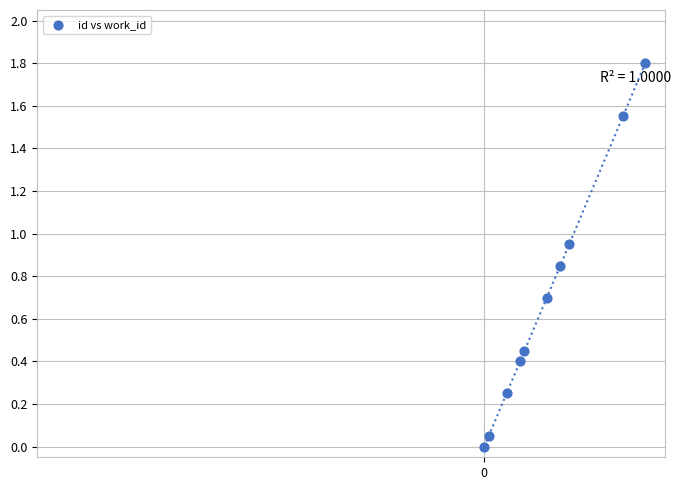

What is the average Y value?

0.7